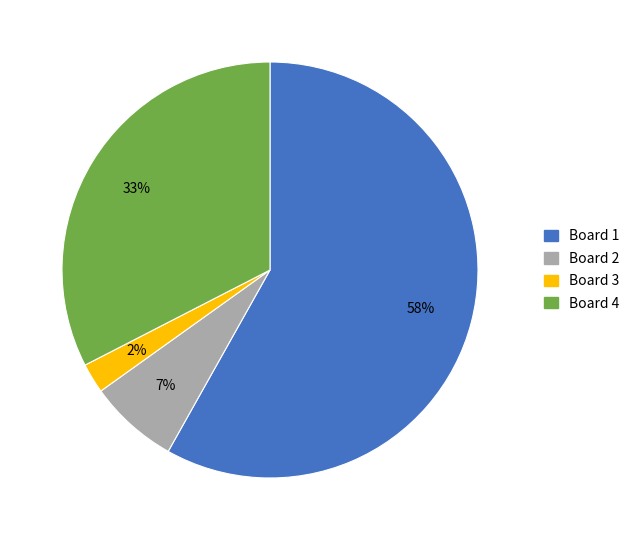

To the nearest percent, what is the combined percentage of Board 2 and Board 1?

65%